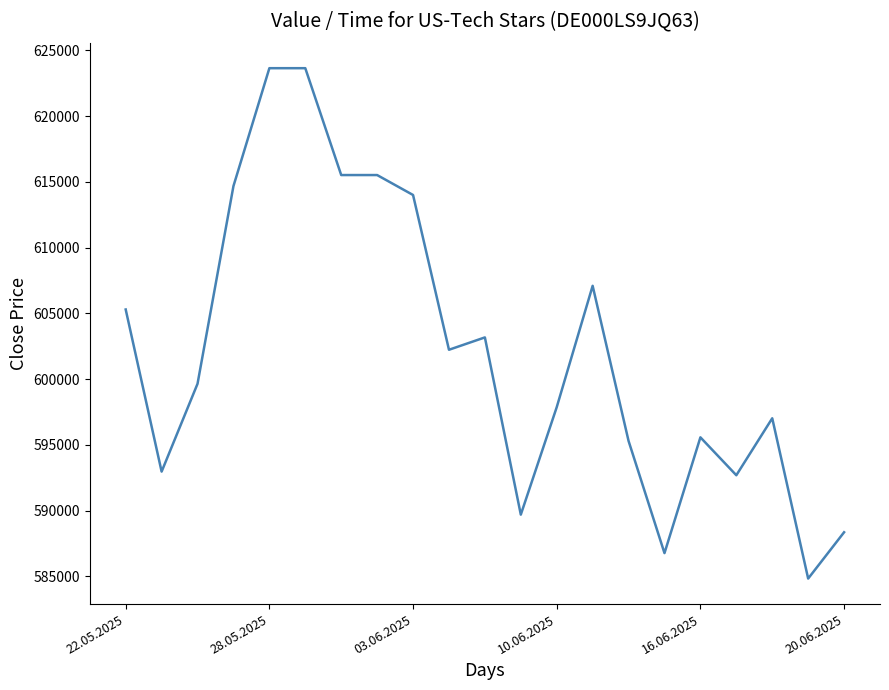

What is the difference between the maximum and minimum values?

38809